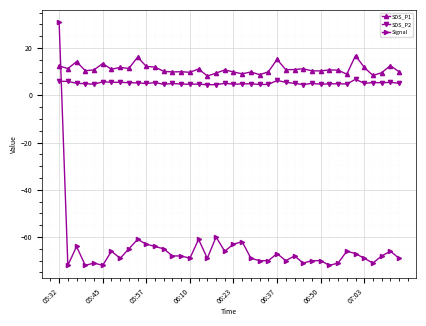

Count the number of data series in this chart.

3